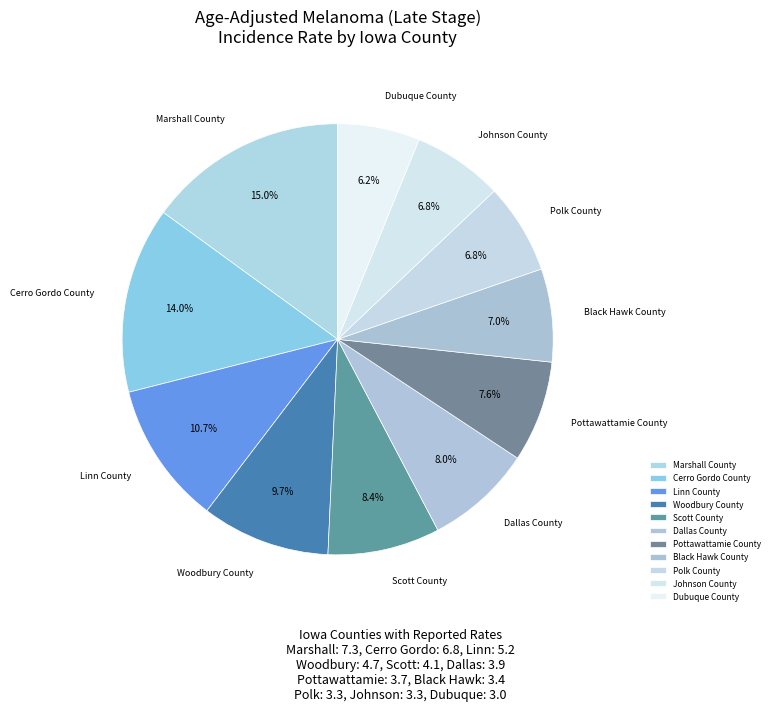

What percentage do Scott County and Woodbury County together represent?

18.1%